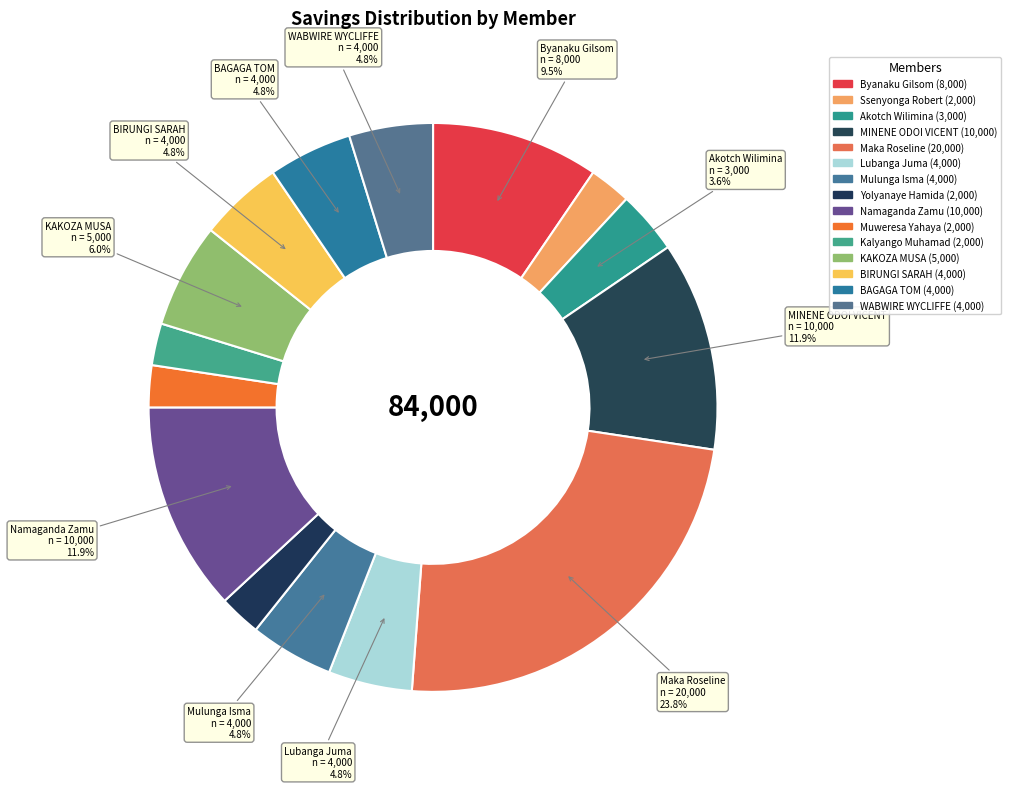

How many slices are in this pie chart?

15